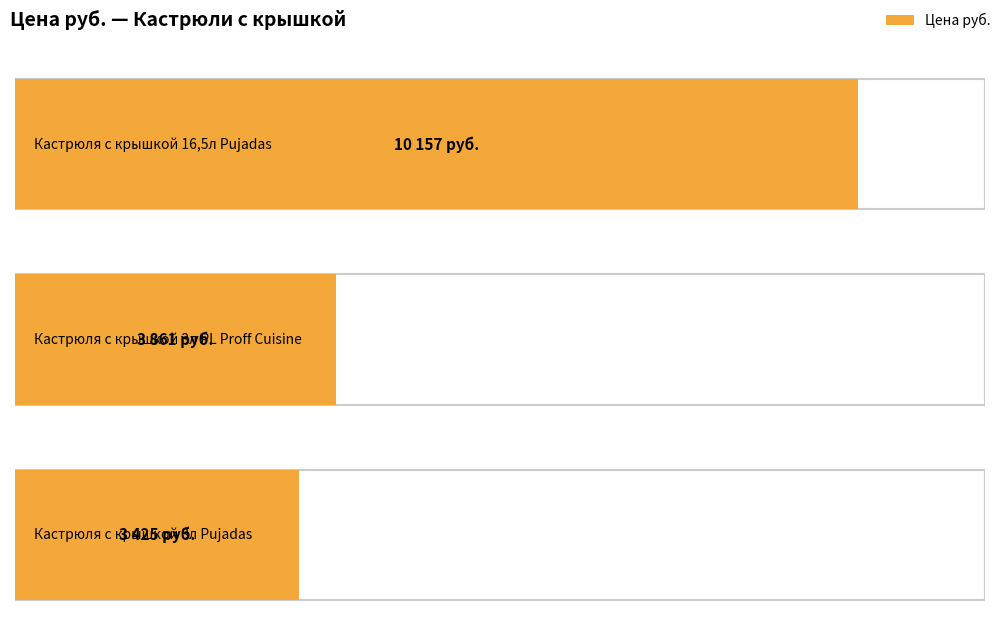

True or false: the data shows 16563 at Кастрюля с крышкой 16,5л Pujadas.

False